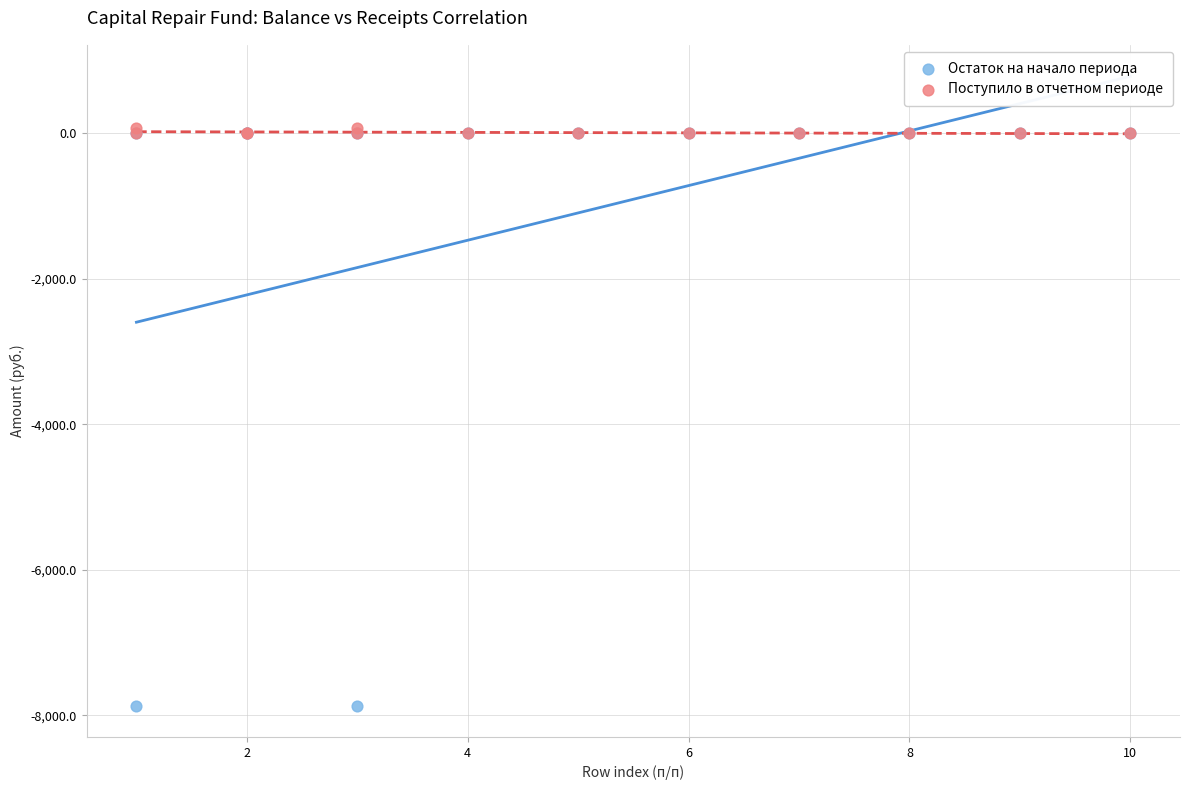

Which series has the widest spread of Y values?

Остаток на начало периода